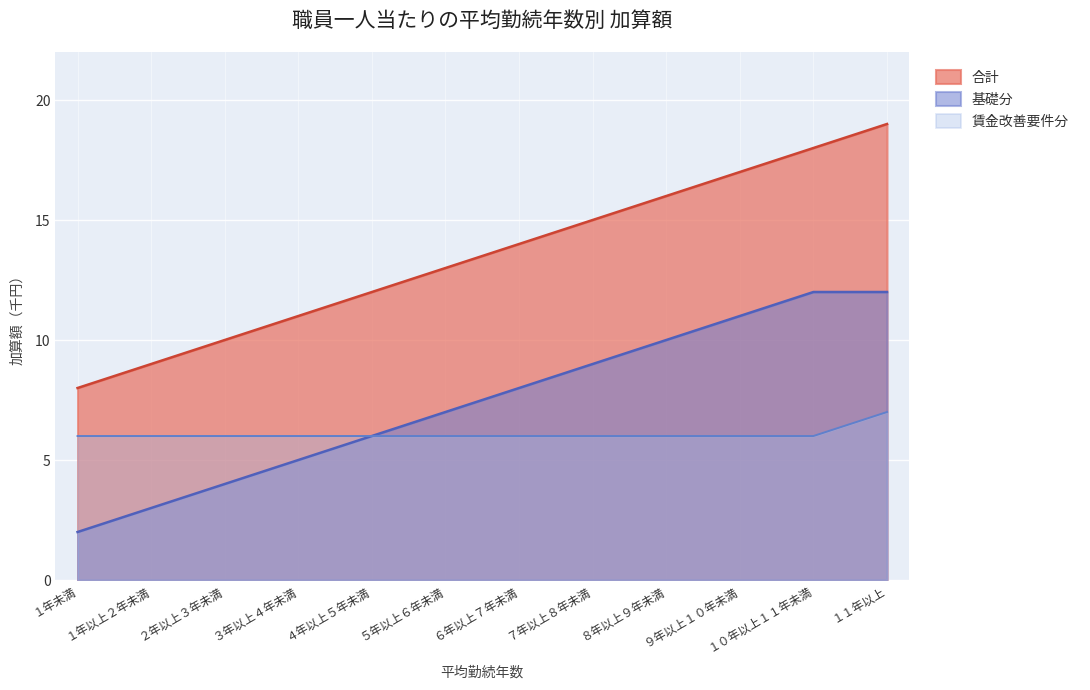

What is the label of the 10th point from the right?

２年以上３年未満